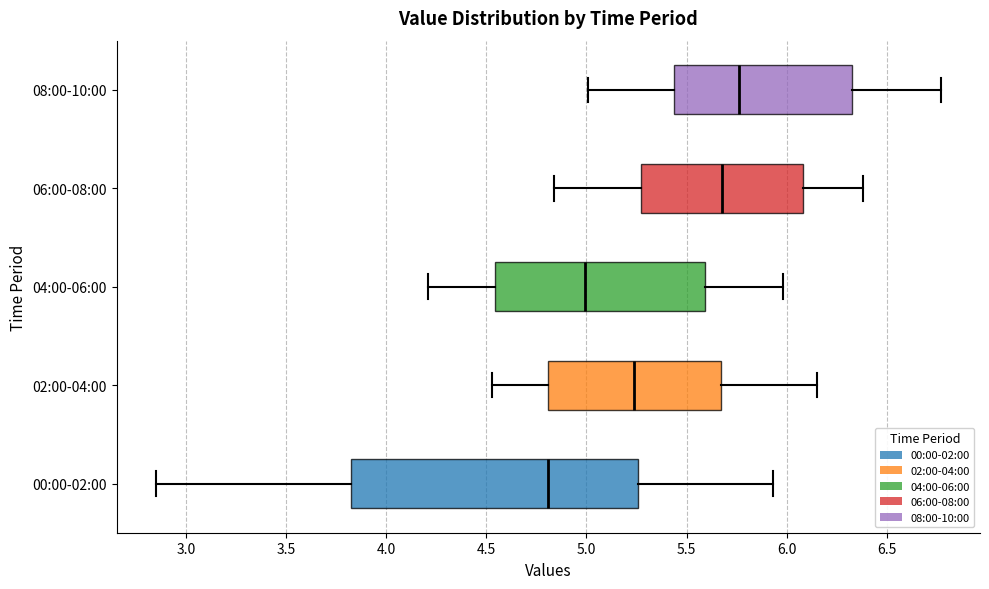

Which box's median line is the furthest to the right?

08:00-10:00